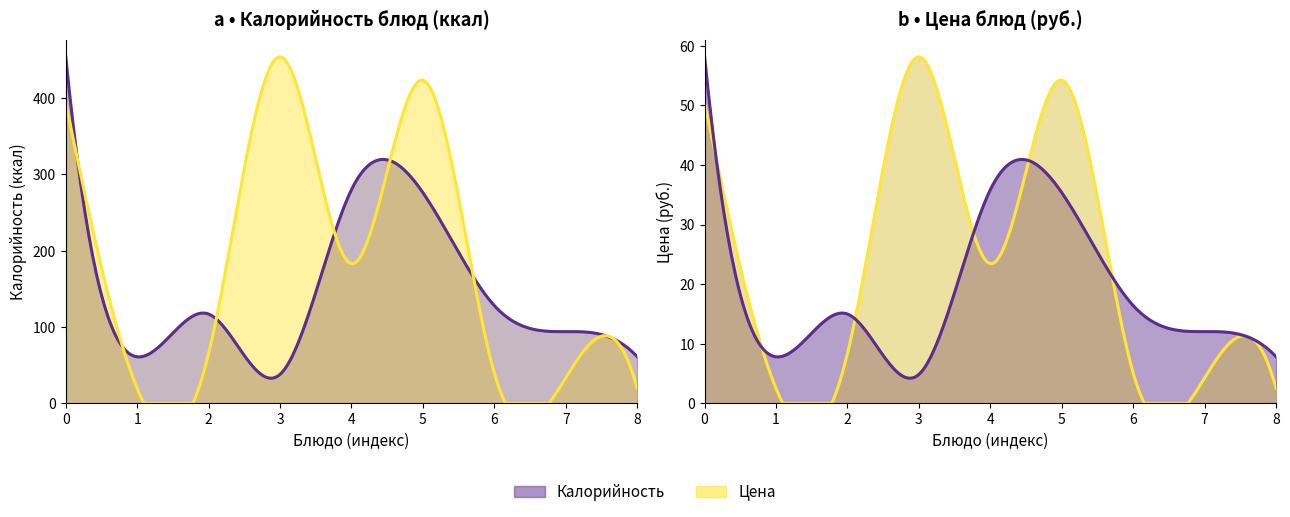

In Калорийность, how many points are lower than both neighbors (excluding endpoints)?

2